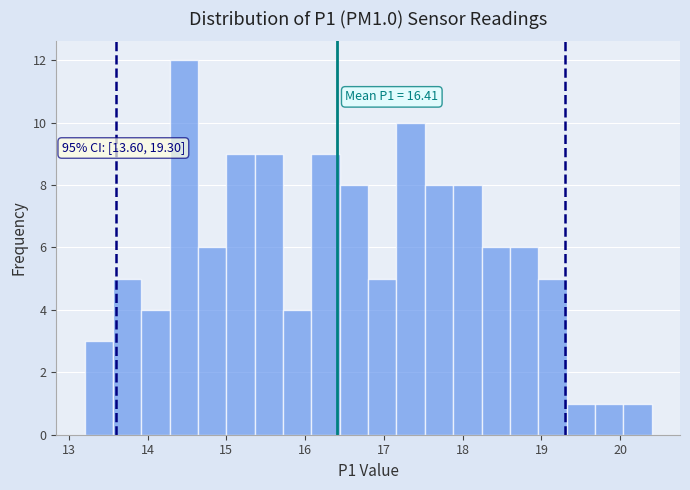

Read against the x-axis, roughly where is the centre of the tallest bar?

14.5